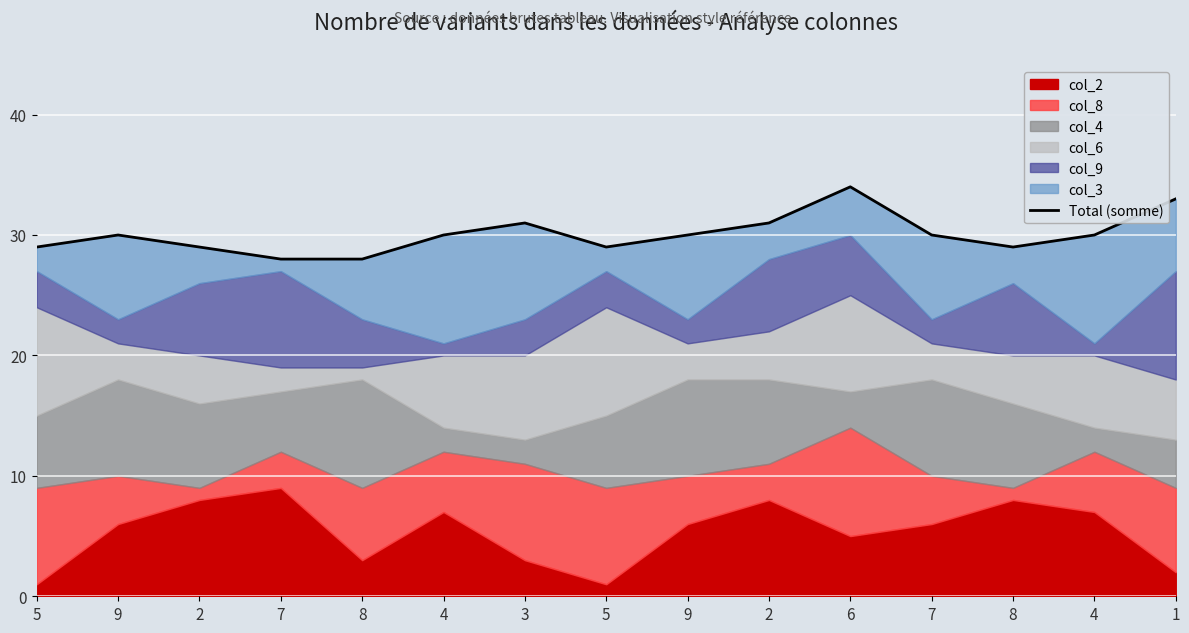

How many values are below 30?

6